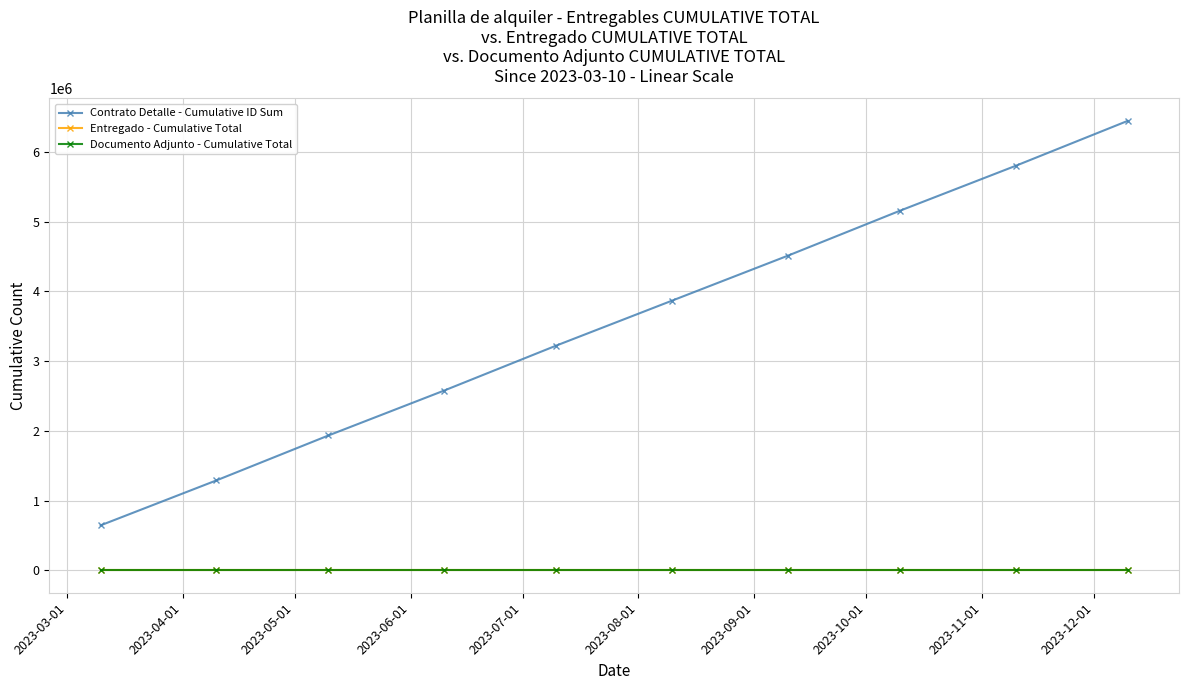

What is the label of the 5th point from the left?

2023-07-01